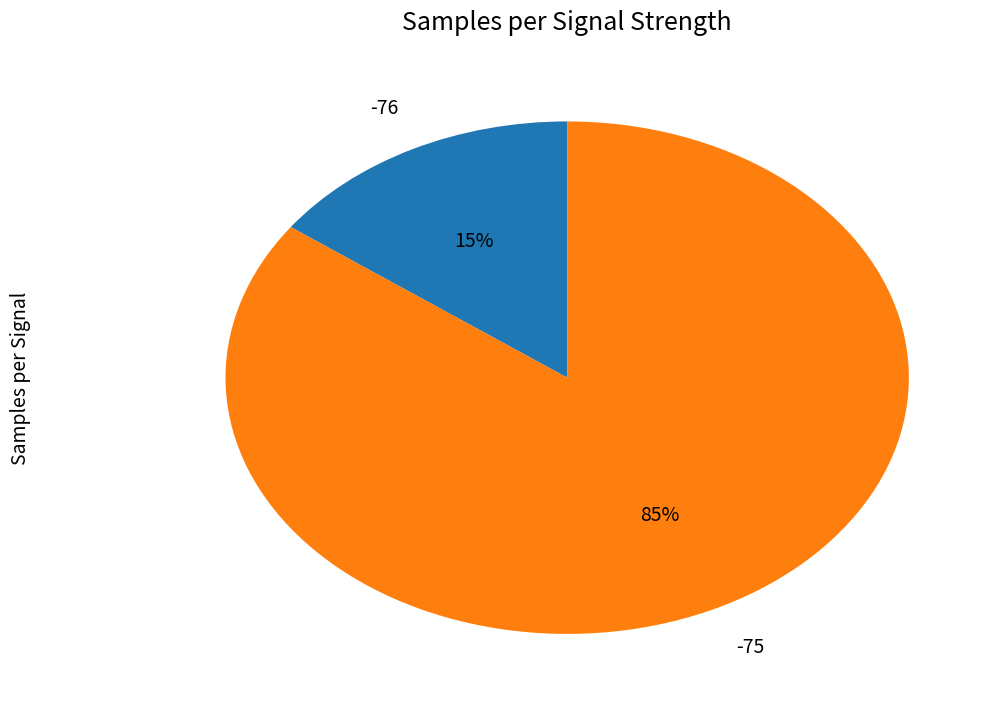

Do -76 and -75 together represent more than half of the pie?

Yes